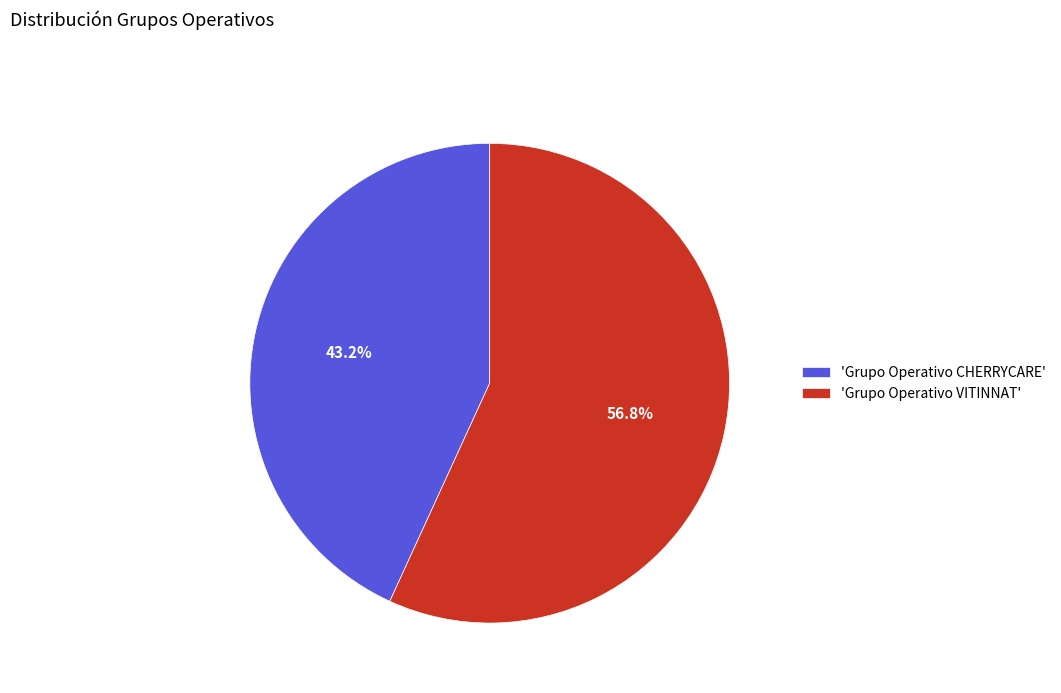

How much of the chart is everything except 'Grupo Operativo VITINNAT'?

43.2%